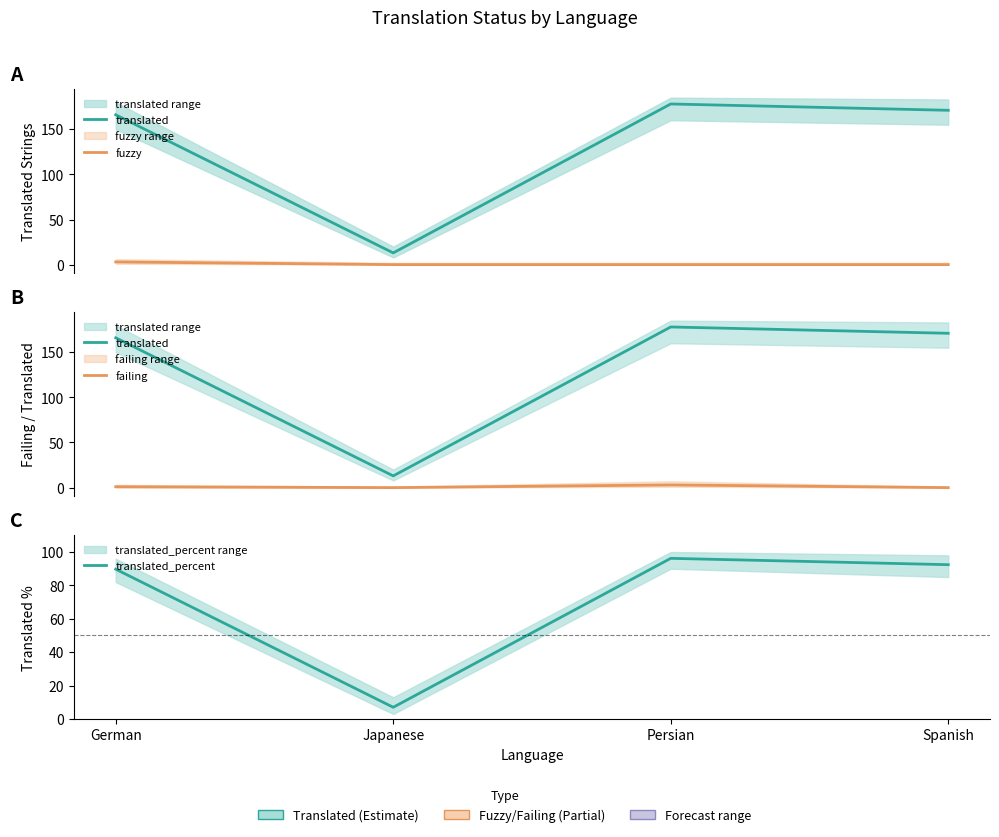

Between Persian and German, which is larger?

Persian